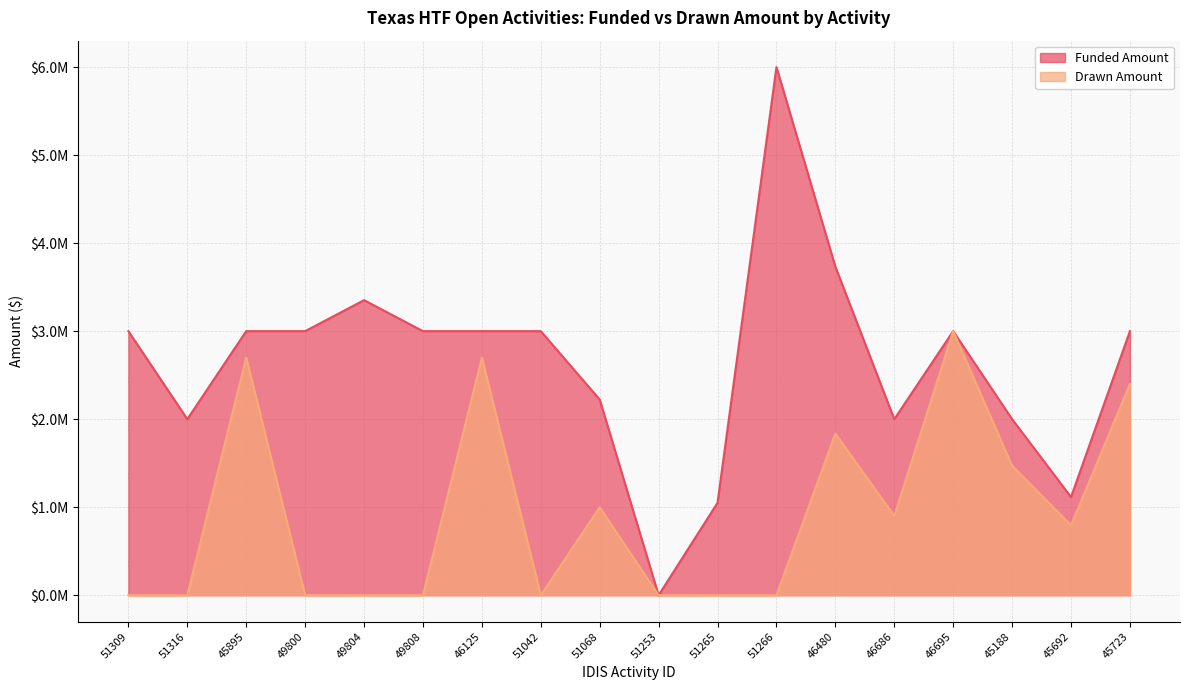

At how many categories does at least one series exceed 2906608?

11